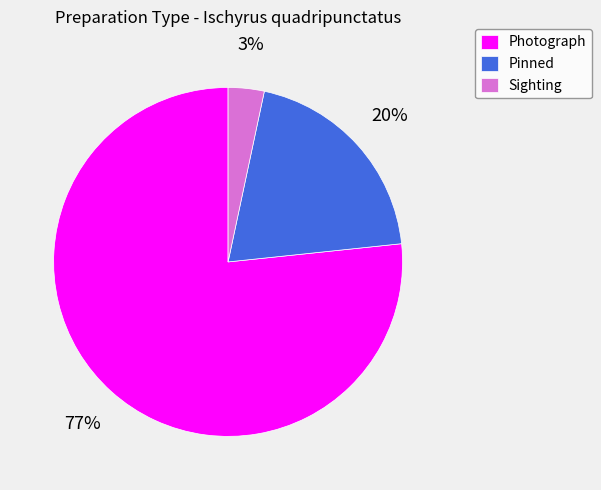

To the nearest percent, what is the average slice percentage?

33%